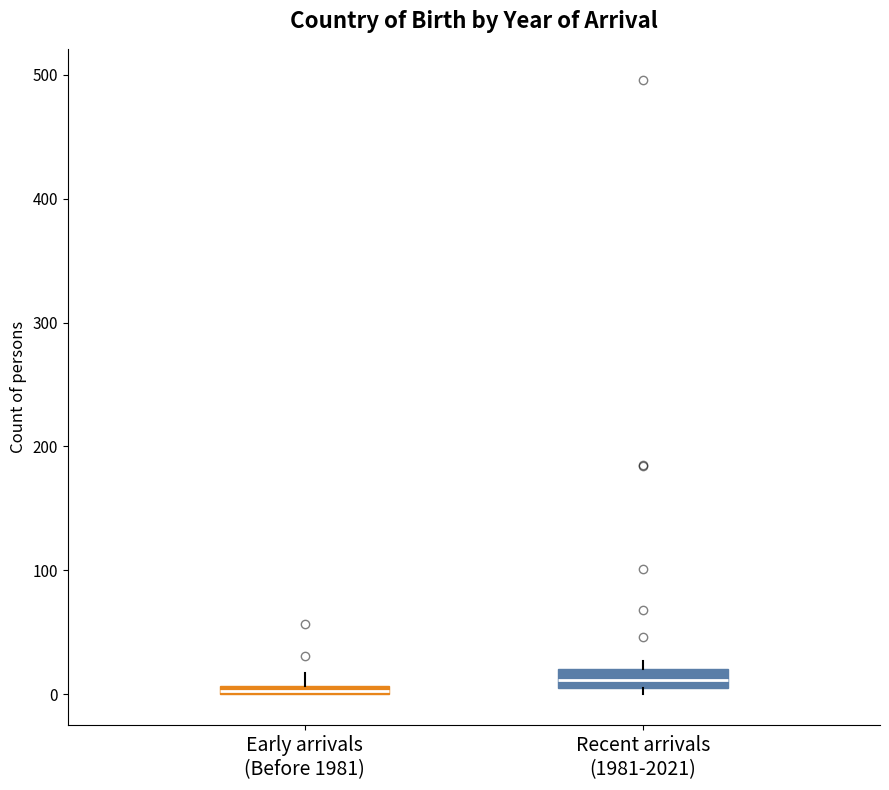

Where is the lower edge of the box for Early arrivals (Before 1981) on the y-axis? The values are not printed on the chart, so give them approximately, as read against the axis.

0